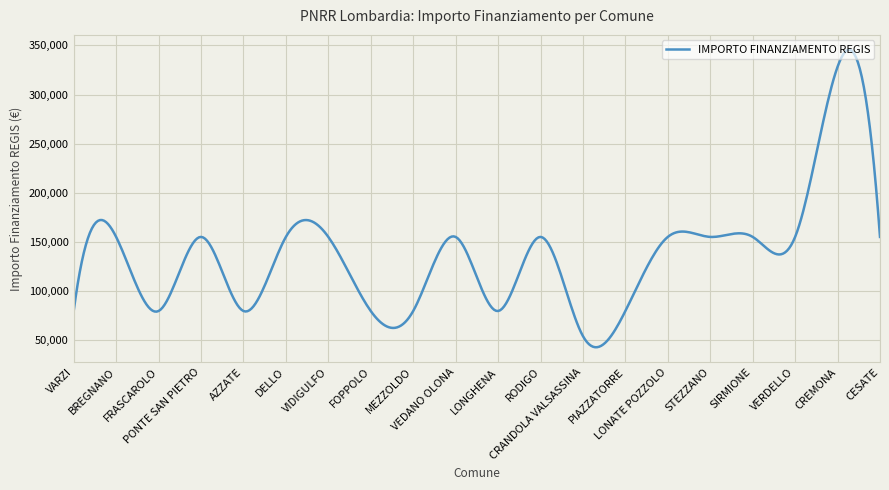

Is this an area chart (filled region under the line)?

No